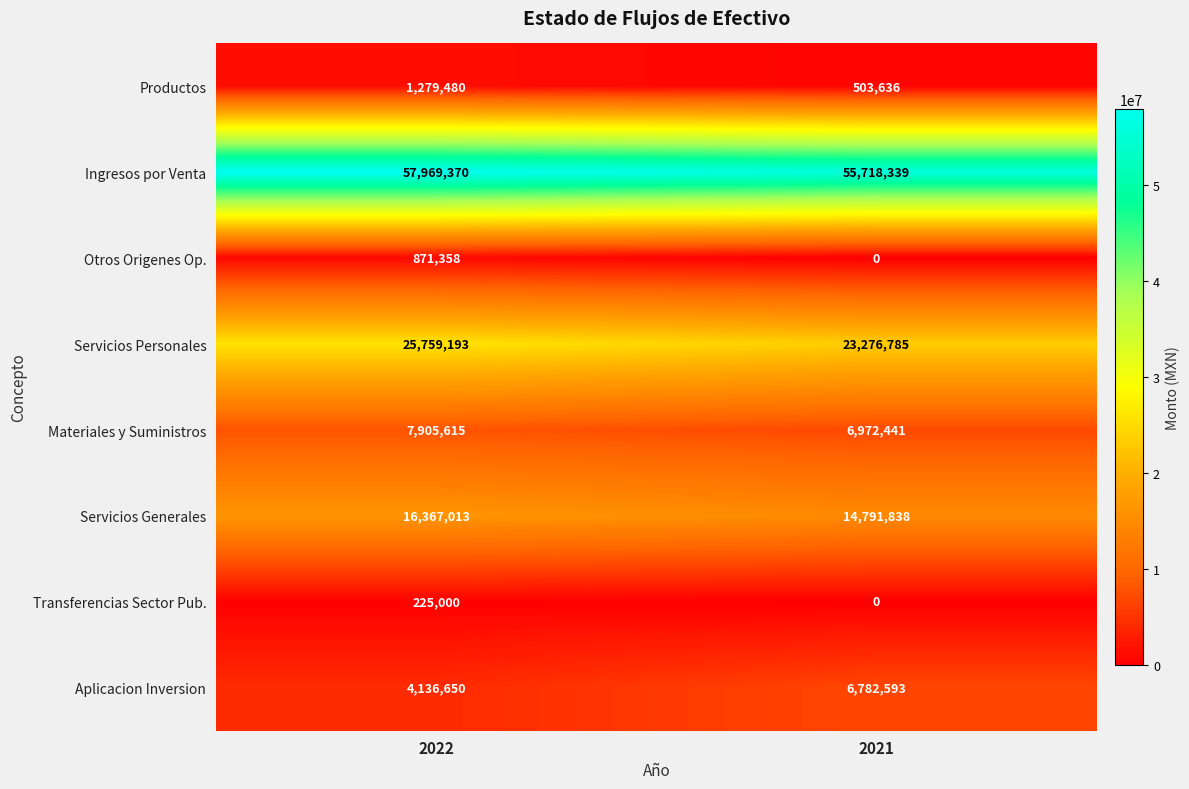

Which series has the largest total across all categories?

Ingresos por Venta